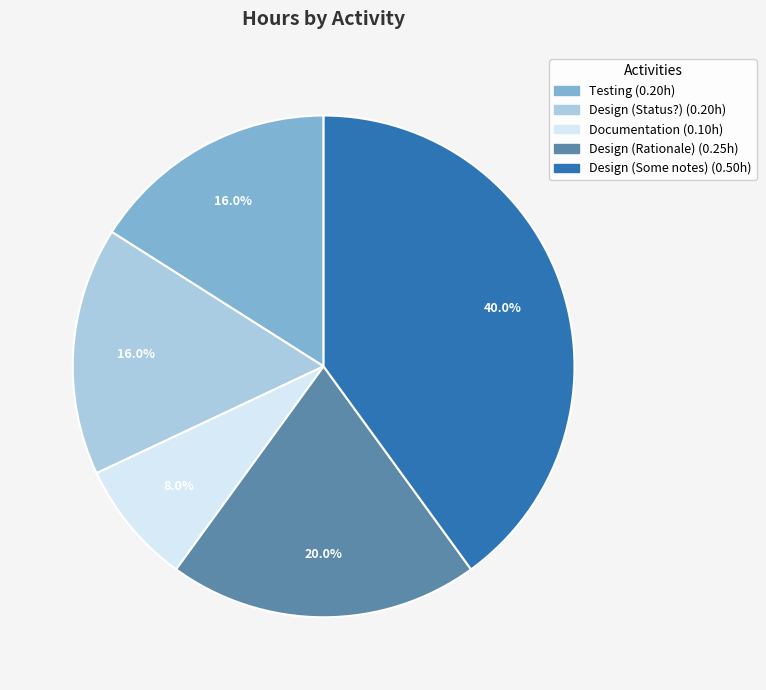

How many segments does this pie chart have?

5